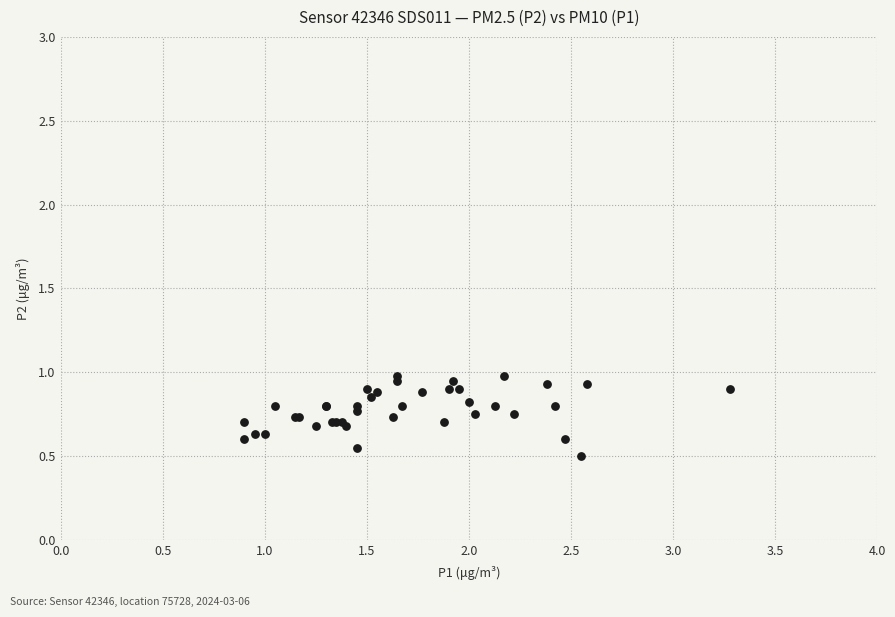

What Y value in the scatter plot is closest to 0?

0.5